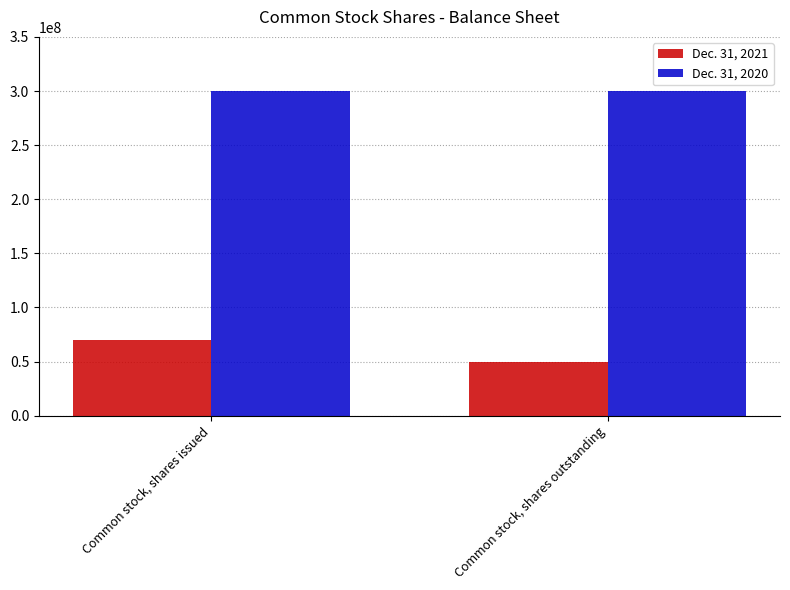

What is the sum of the Dec. 31, 2021 values at Common stock, shares outstanding and Common stock, shares issued?

120120753